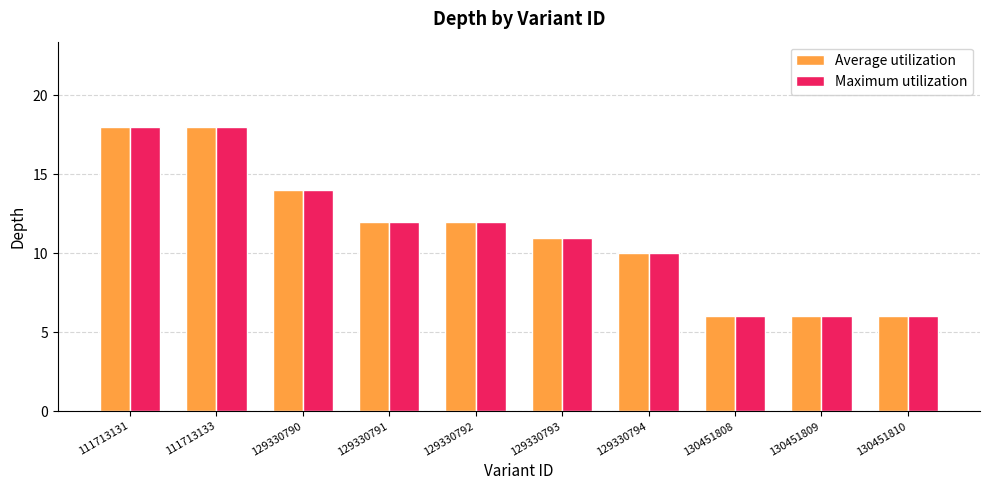

How many bars are there in each group?

2